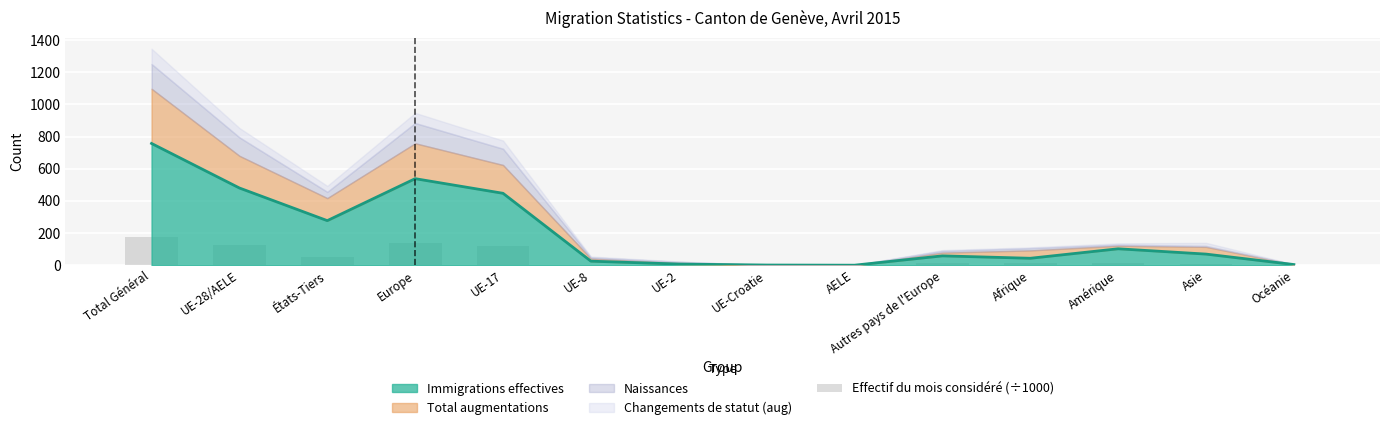

How many data points are less than 13?

7